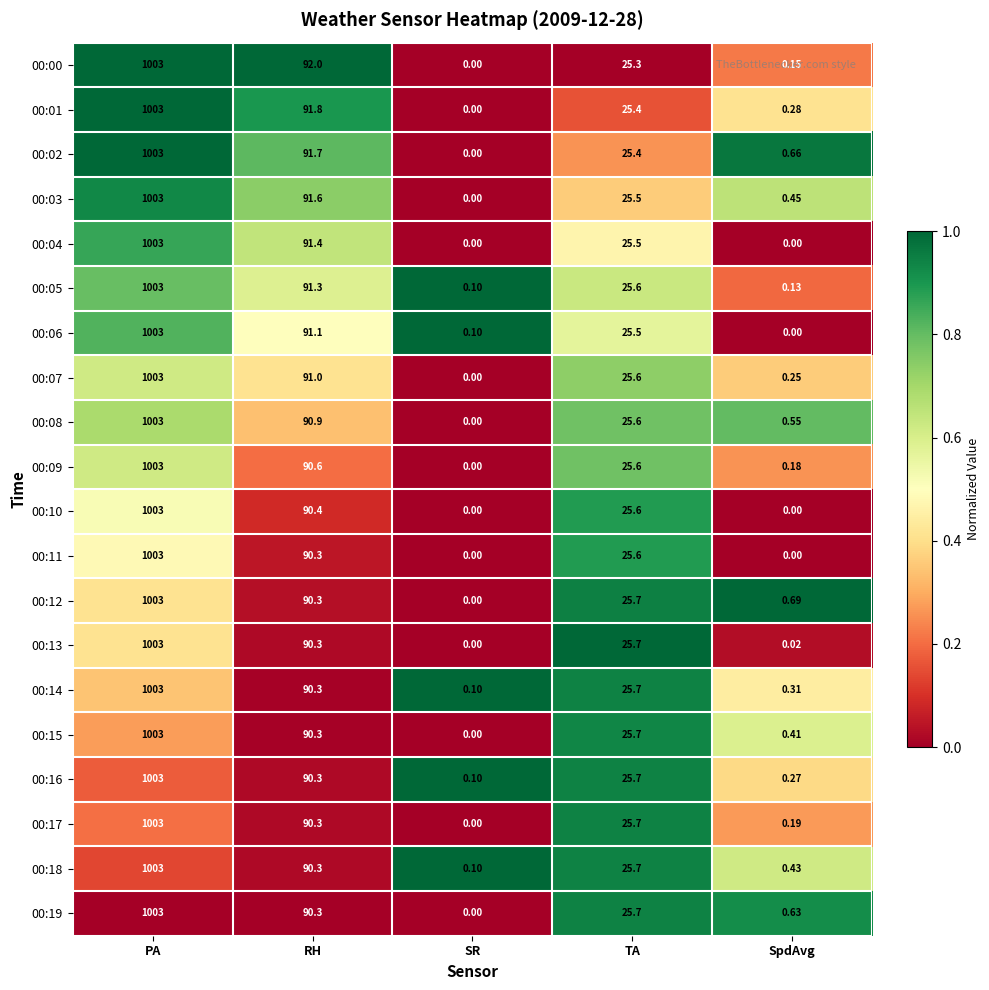

At which label does 00:01 reach its minimum?

SR